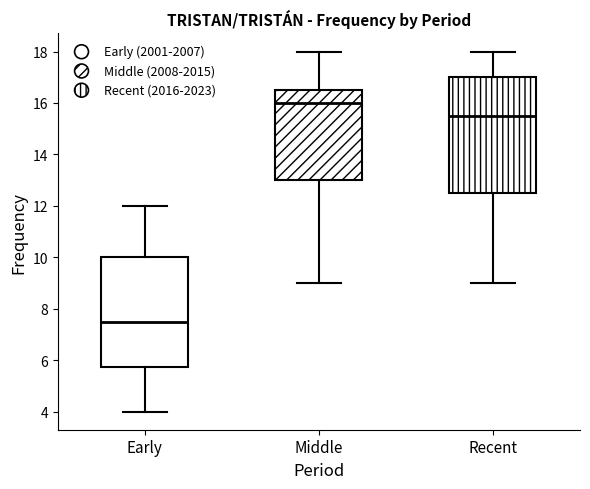

Reading left to right, read every box against the y-axis: the position of its median line, the range the box covers, and the ends of its whiskers. The values are not printed on the chart, so give them approximately, as read against the axis.

Early: median 7.6, box 5.8 to 10.0, whiskers 4.0 to 12.0
Middle: median 16.0, box 13.0 to 16.6, whiskers 9.0 to 18.0
Recent: median 15.6, box 12.6 to 17.0, whiskers 9.0 to 18.0